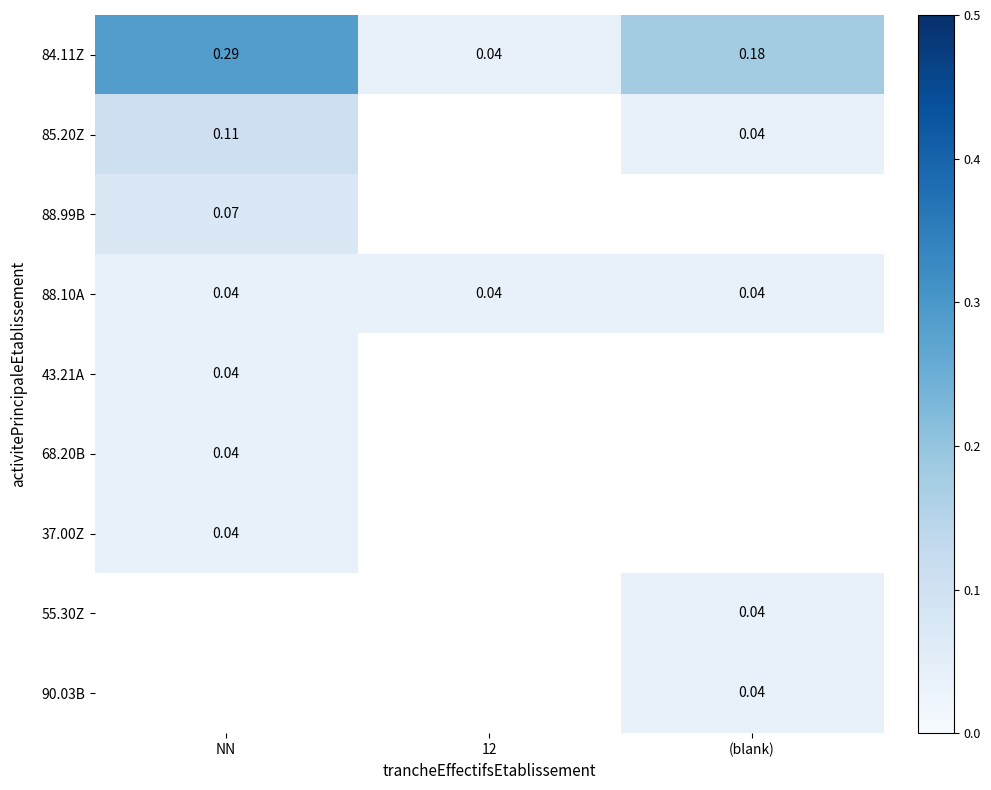

Which series has the largest total across all categories?

84.11Z